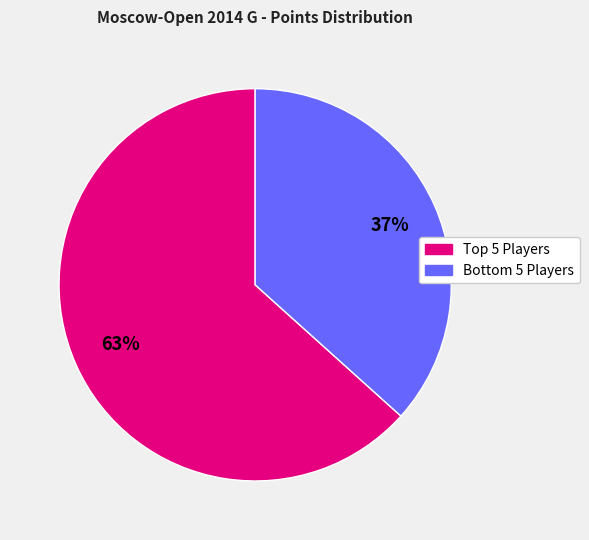

Rank the categories by value from highest to lowest.

Top 5 Players, Bottom 5 Players